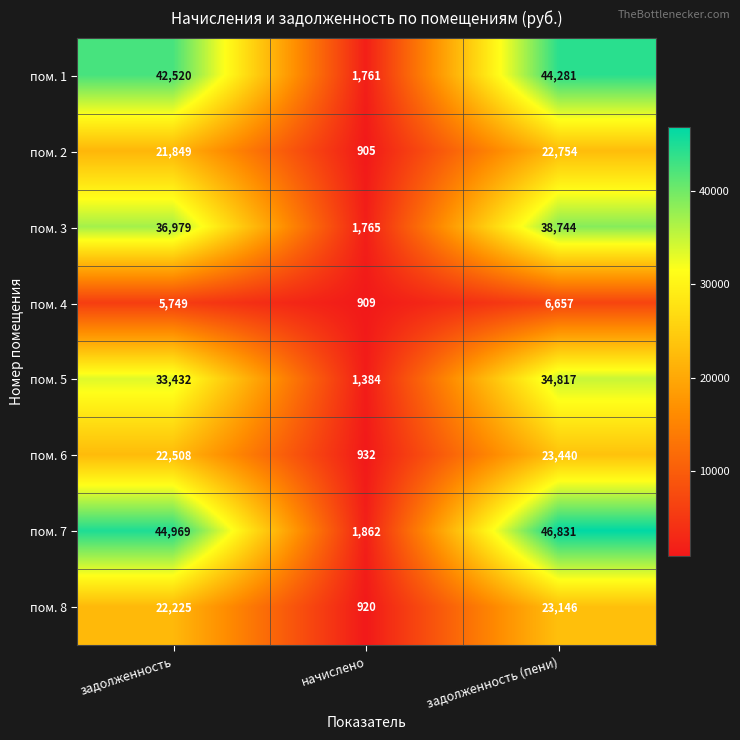

How many categories are shown in the chart?

3